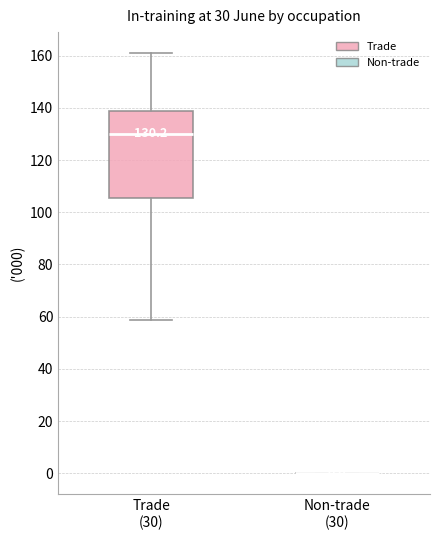

Which box is the tallest, from its lower edge to its upper edge?

Trade (30)